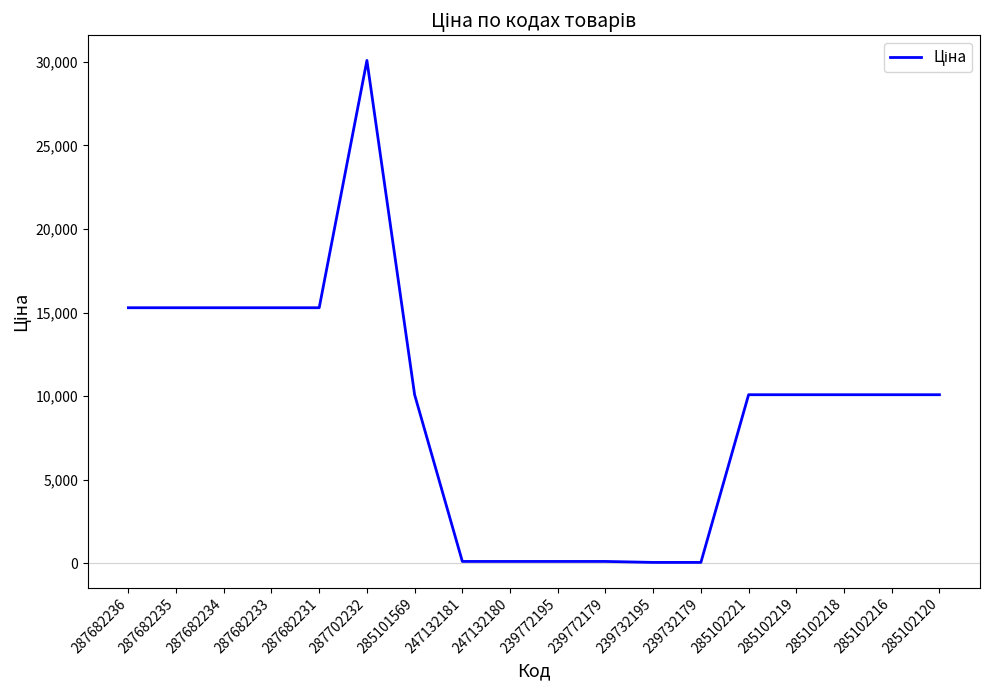

Which category has the highest value across all series?

287702232